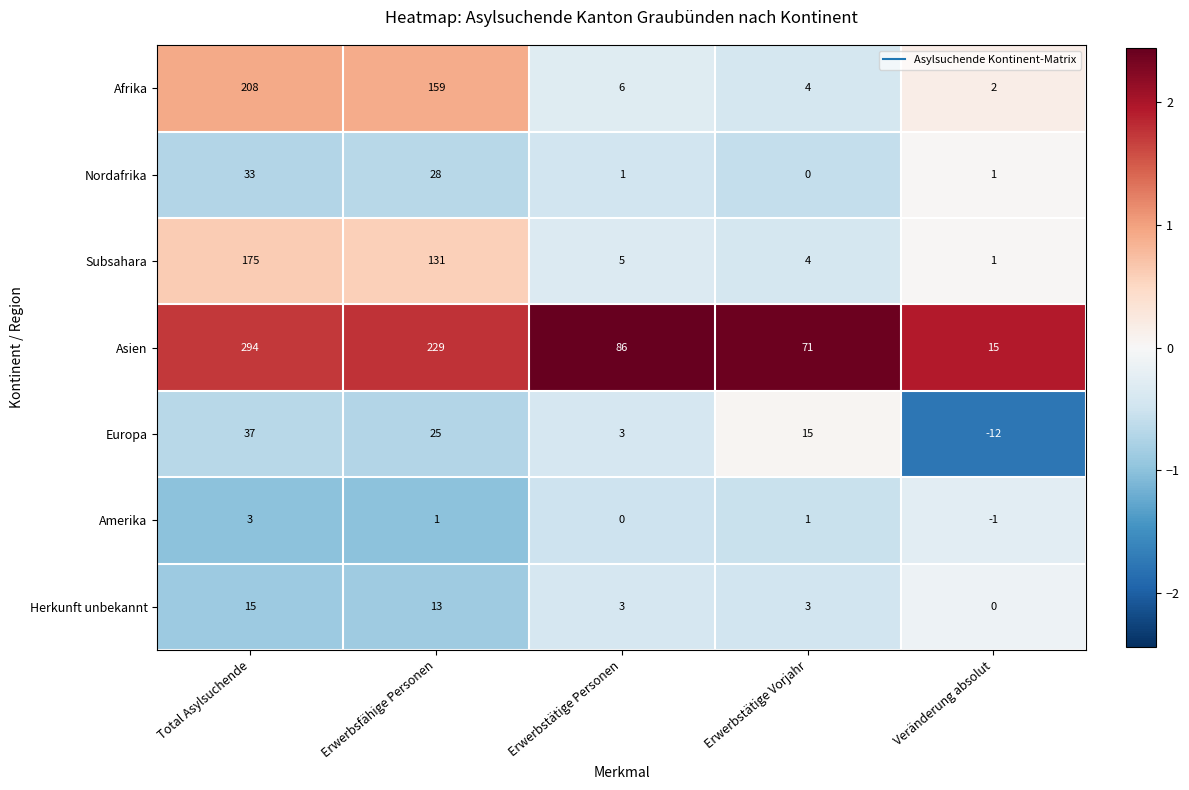

List the series in order of their peak value, highest first.

Asien, Afrika, Subsahara, Europa, Nordafrika, Herkunft unbekannt, Amerika